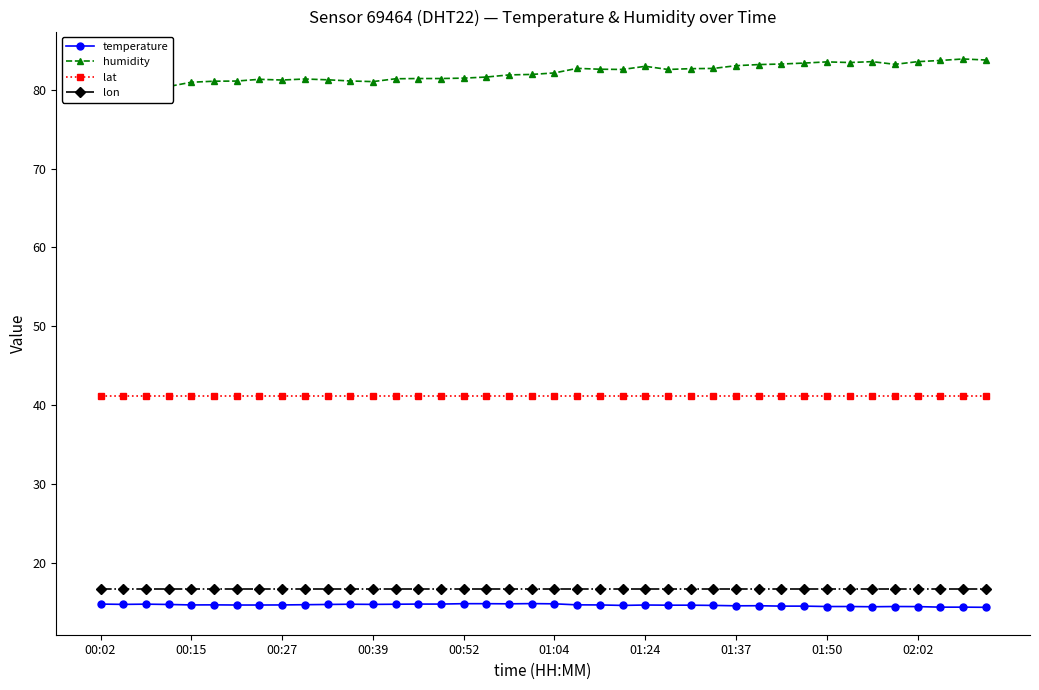

Which series has the largest total across all categories?

humidity